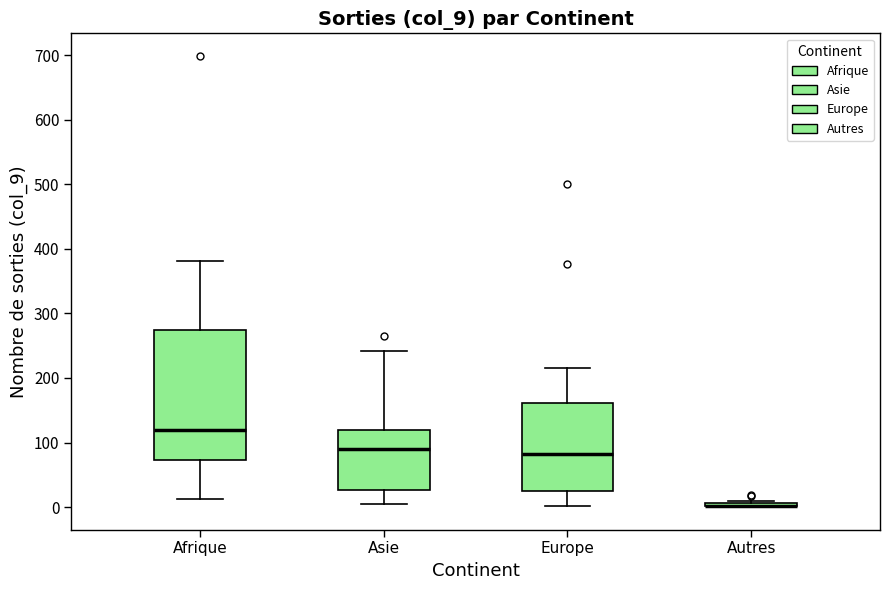

Reading left to right, transcribe this box plot: for each box, give where its median line is, the range the box spans, and where its two whiskers end, as read against the y-axis. The values are not printed on the chart, so give them approximately, as read against the axis.

Afrique: median 120, box 70 to 270, whiskers 10 to 380
Asie: median 90, box 30 to 120, whiskers 0 to 240
Europe: median 80, box 30 to 160, whiskers 0 to 220
Autres: box collapsed to a line at 0, whiskers 0 to 10